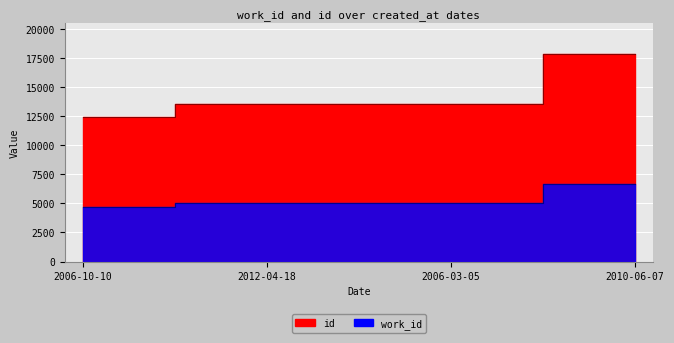

At which category is the sum across all series the highest?

2010-06-07